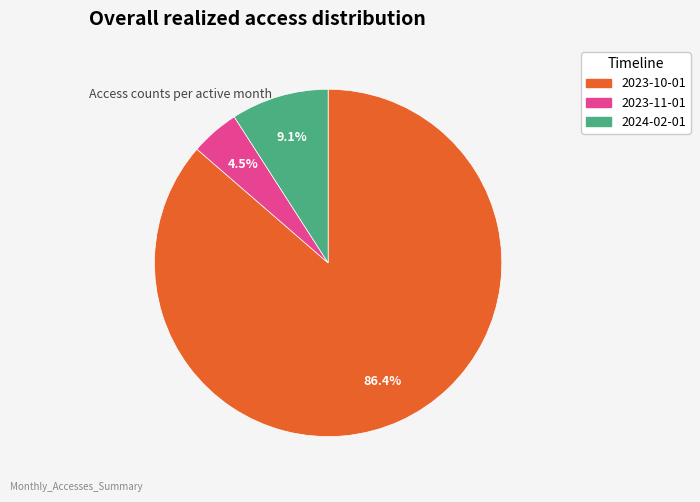

Does 2023-10-01 represent more than half of the total?

Yes